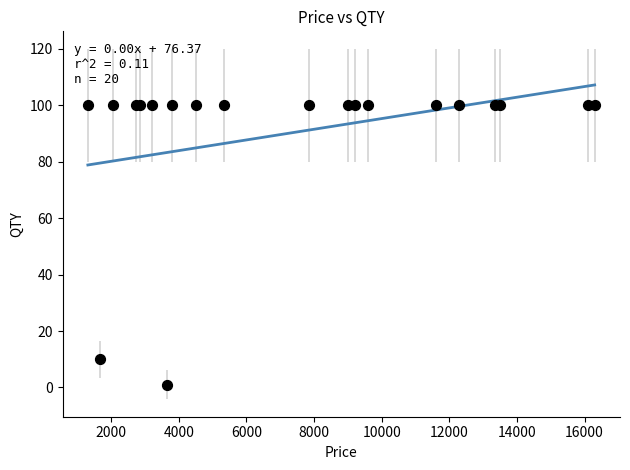

What Y value in the scatter plot is closest to 50?

10